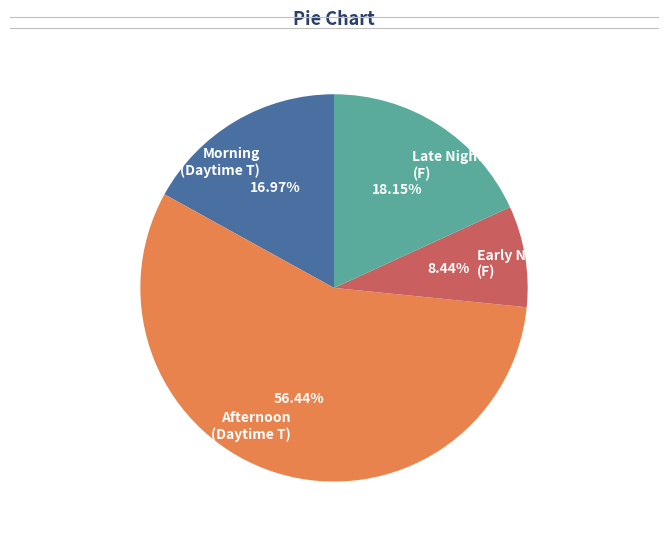

Rank the categories by value from highest to lowest.

Afternoon (Daytime T), Late Night (F), Morning (Daytime T), Early Night (F)